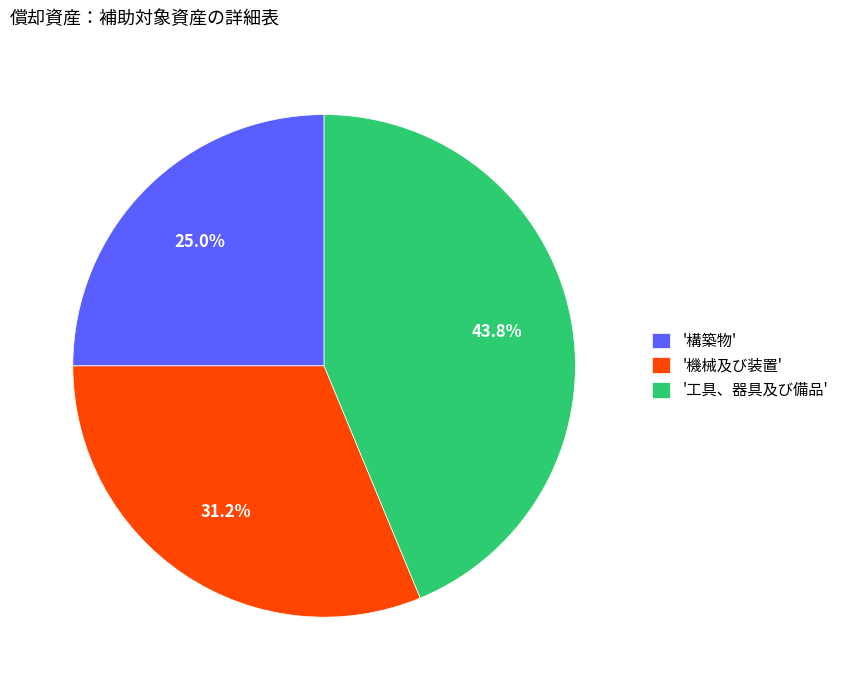

Between '工具、器具及び備品' and '構築物', which is larger?

'工具、器具及び備品'